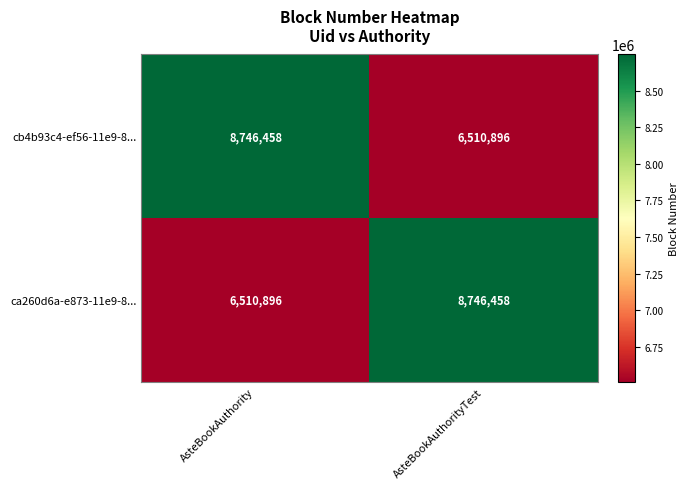

True or false: cb4b93c4-ef56-11e9-8... has a value of 6510896 at AsteBookAuthorityTest.

True